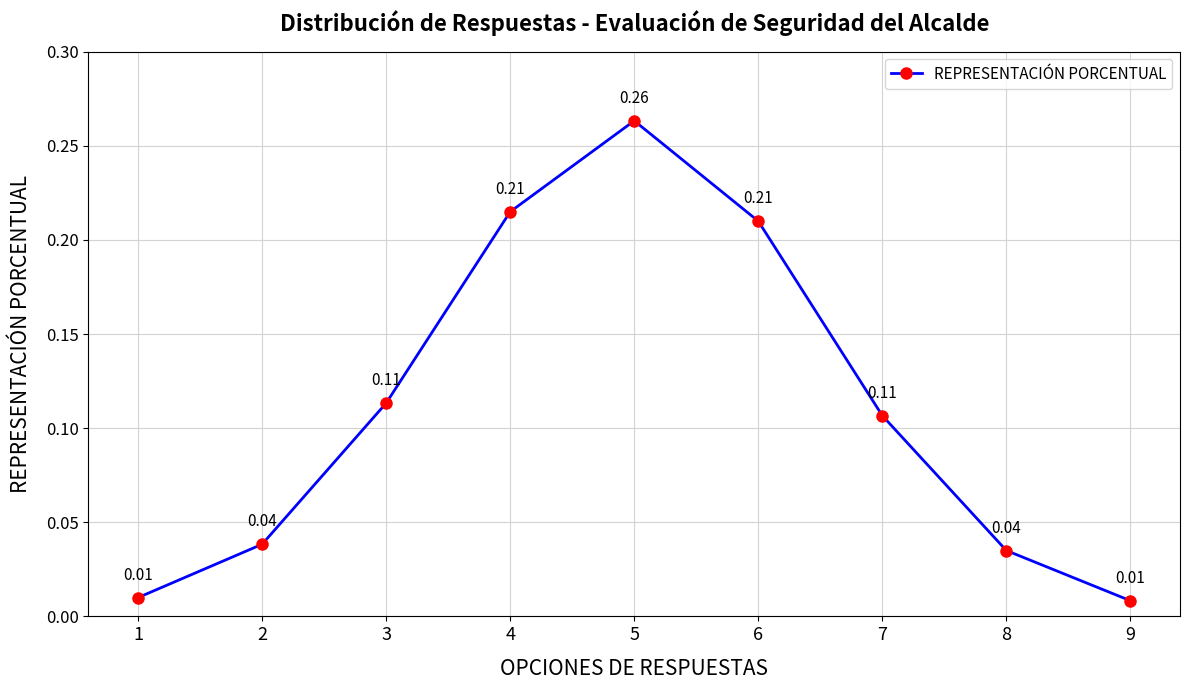

How many points are higher than both their immediate neighbors (excluding endpoints)?

1